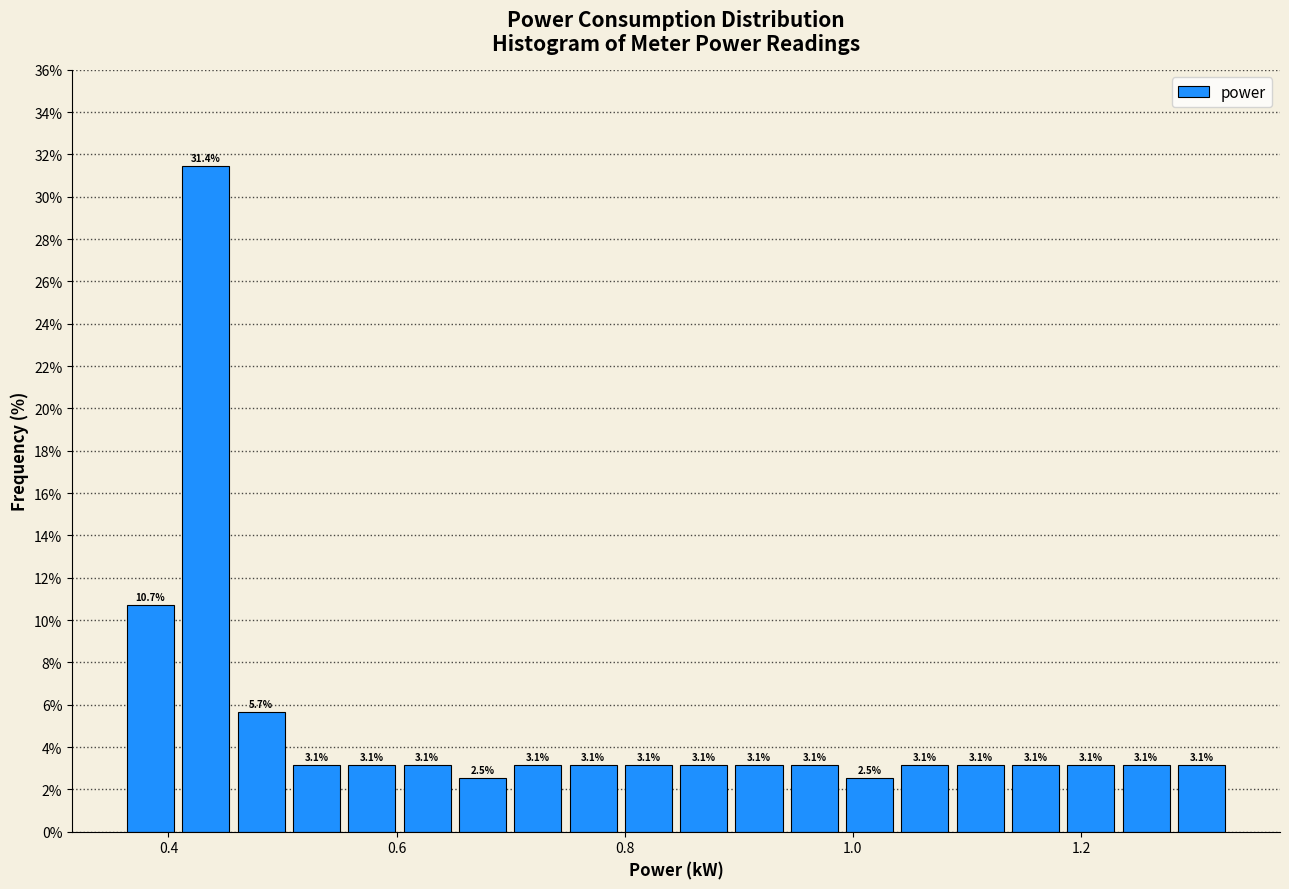

Read against the x-axis, roughly where is the centre of the tallest bar?

0.44